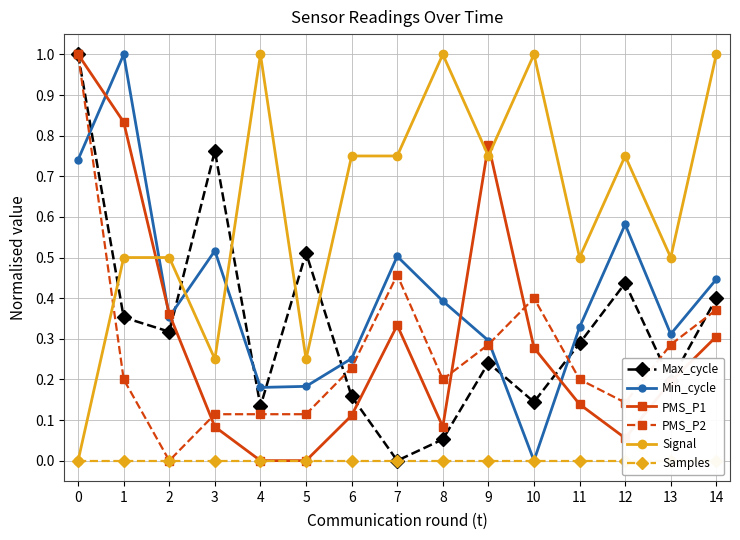

How many values in the Min_cycle series exceed 0?

14